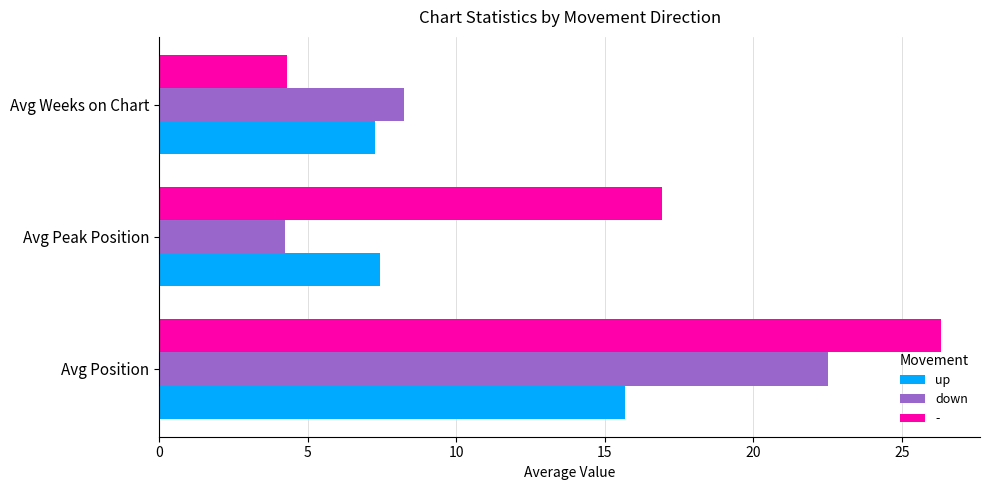

What is the average value of the up series?

10.1